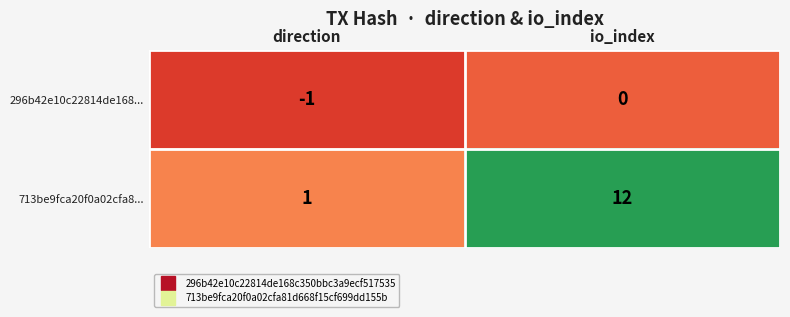

Reading right to left, extract all data points from this chart.

296b42e10c22814de168...: 0	-1
713be9fca20f0a02cfa8...: 12	1